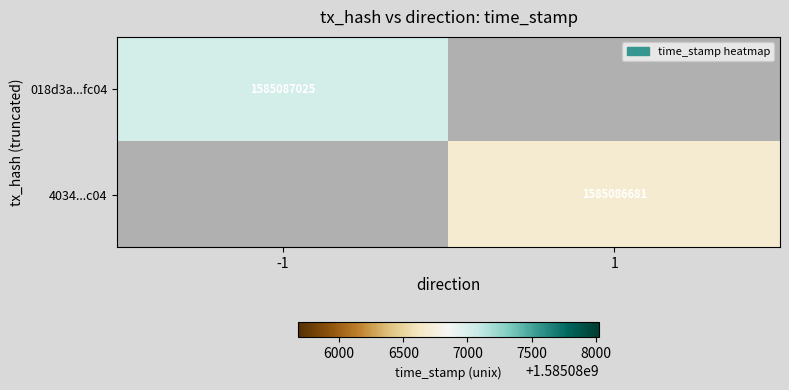

Reading right to left, list all the values displayed in this chart.

018d3a369574ee2a3013c0e55a949423f82fc04: time_stamp=1585087025	direction=-1
4034438f09a78cddbb11f01813ae32b5b770f0c: time_stamp=1585086681	direction=1